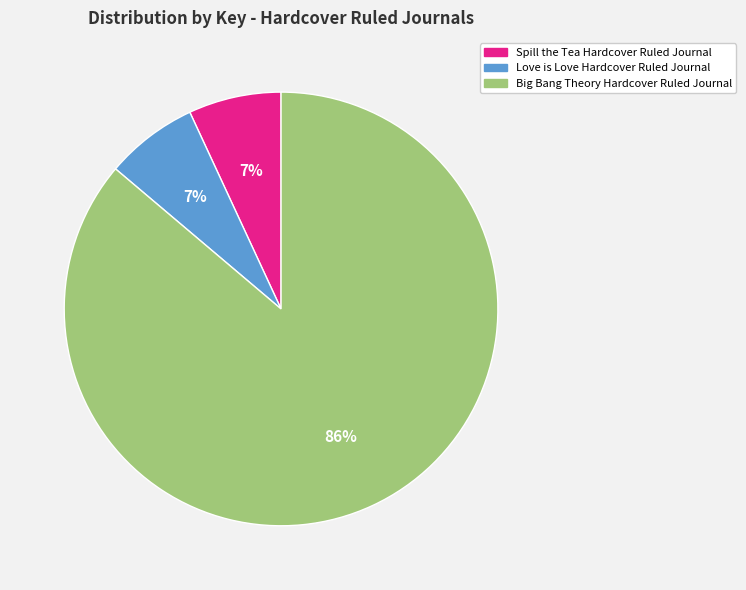

To the nearest percent, what percentage of the pie is Big Bang Theory Hardcover Ruled Journal?

86%